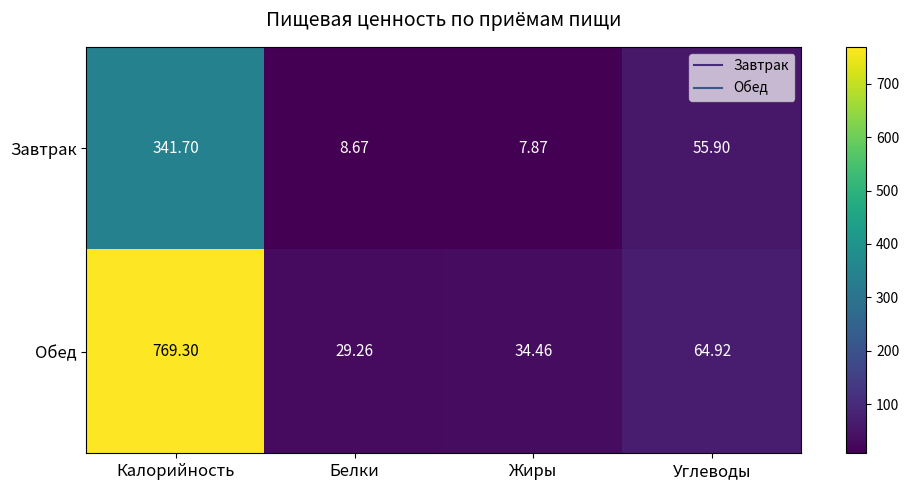

At which category is the sum across all series the highest?

Калорийность